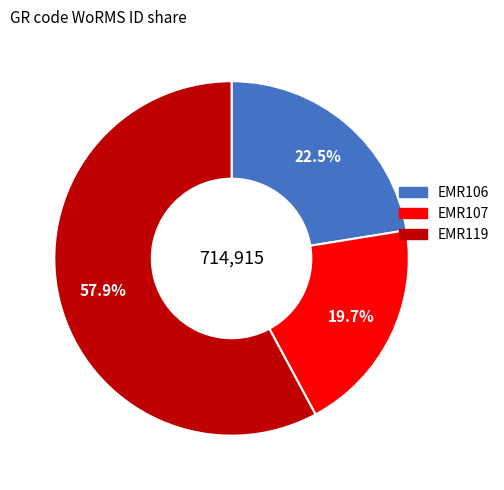

What percentage is the EMR119 slice, to the nearest percent?

58%